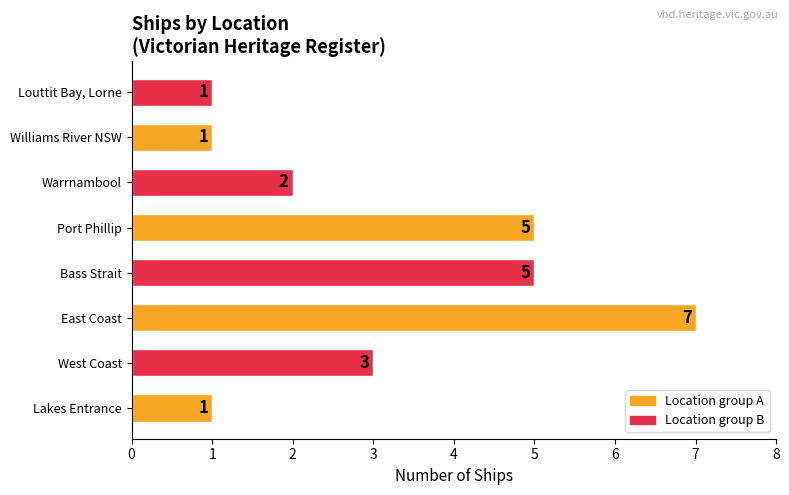

What is the difference between the maximum and minimum values?

6